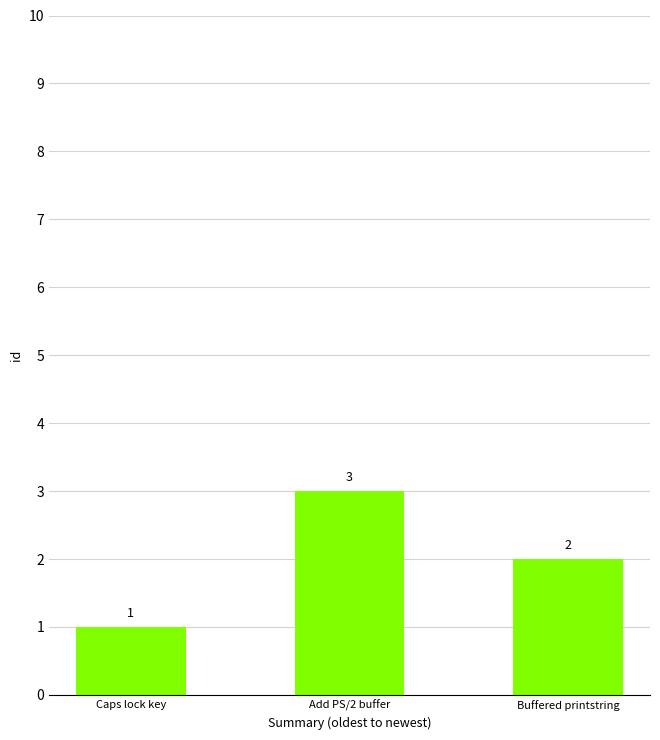

What is the change in value from Add PS/2 buffer to Buffered printstring?

-1